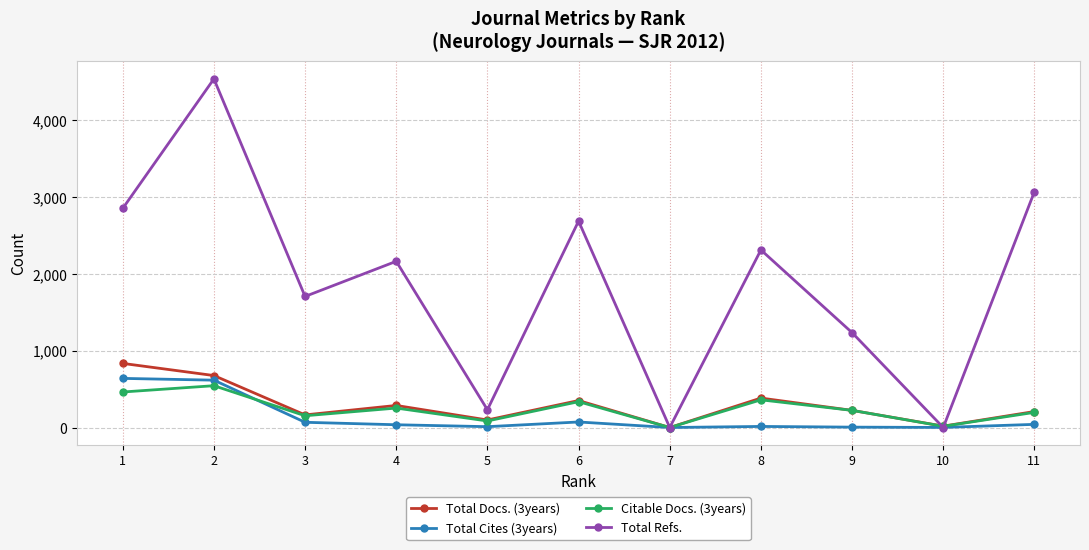

In Total Refs., how many points are higher than both neighbors (excluding endpoints)?

4